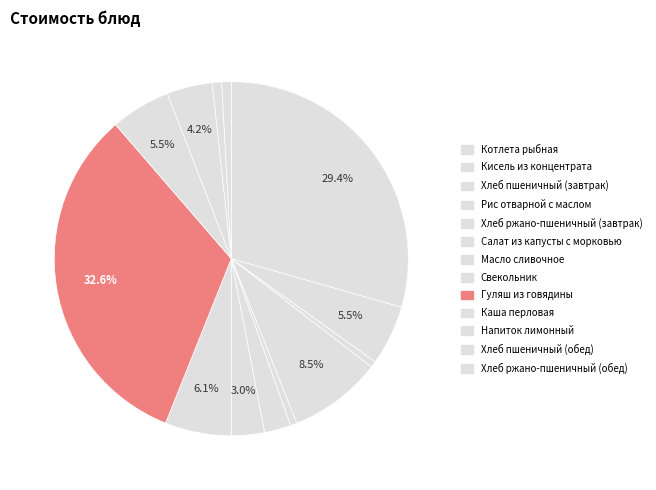

Rank the categories by value from lowest to highest.

Хлеб пшеничный (завтрак), Хлеб ржано-пшеничный (завтрак), Хлеб пшеничный (обед), Хлеб ржано-пшеничный (обед), Салат из капусты с морковью, Масло сливочное, Напиток лимонный, Каша перловая, Кисель из концентрата, Свекольник, Рис отварной с маслом, Котлета рыбная, Гуляш из говядины